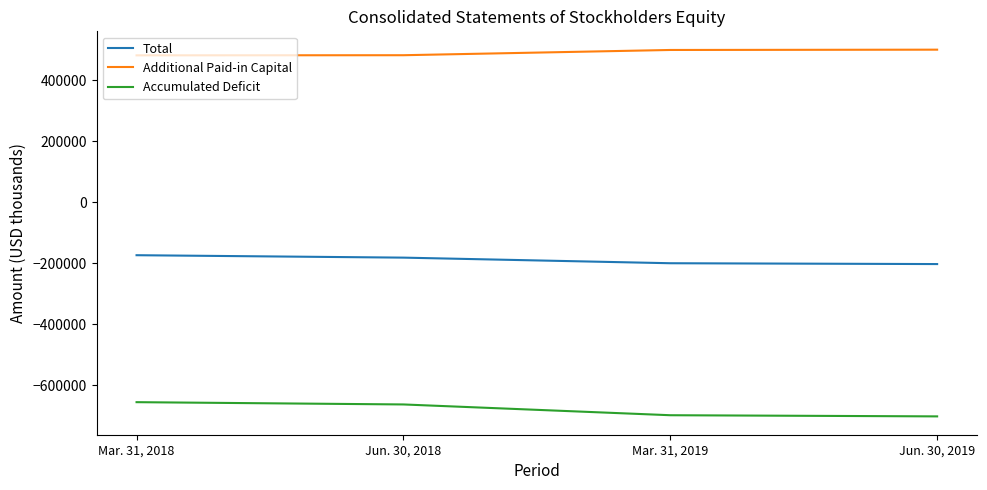

True or false: Total and Accumulated Deficit intersect in this chart.

False